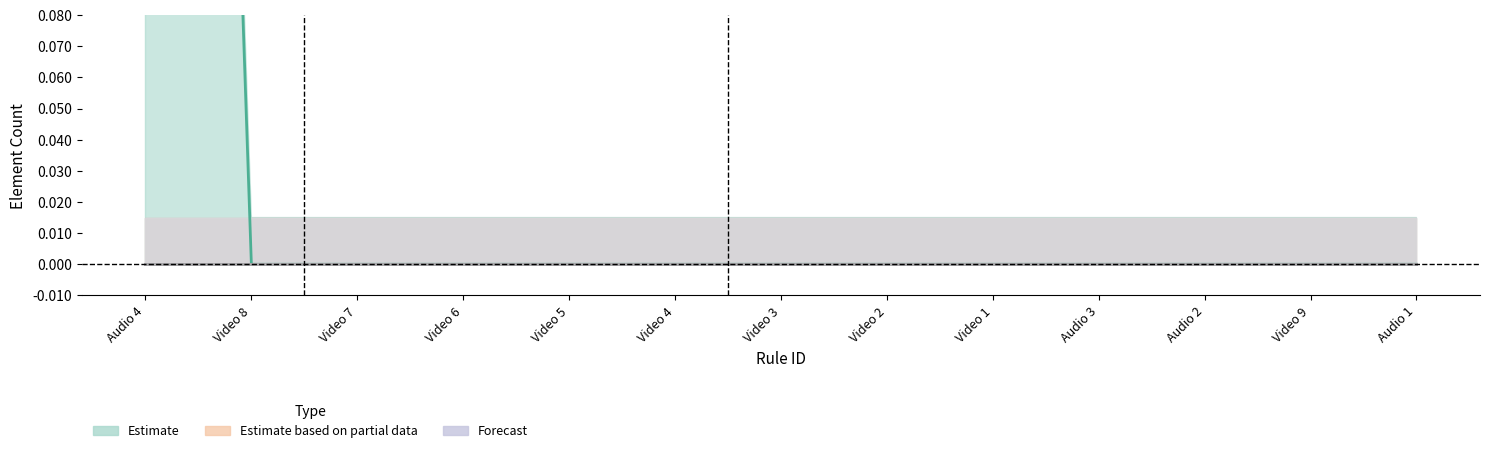

What is the greatest value displayed?

1